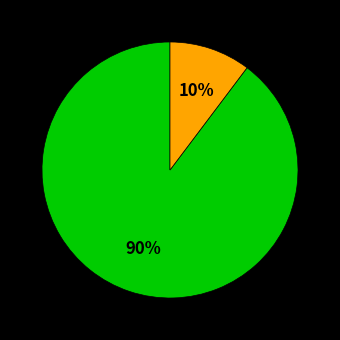

To the nearest percent, what is the average slice percentage?

50%